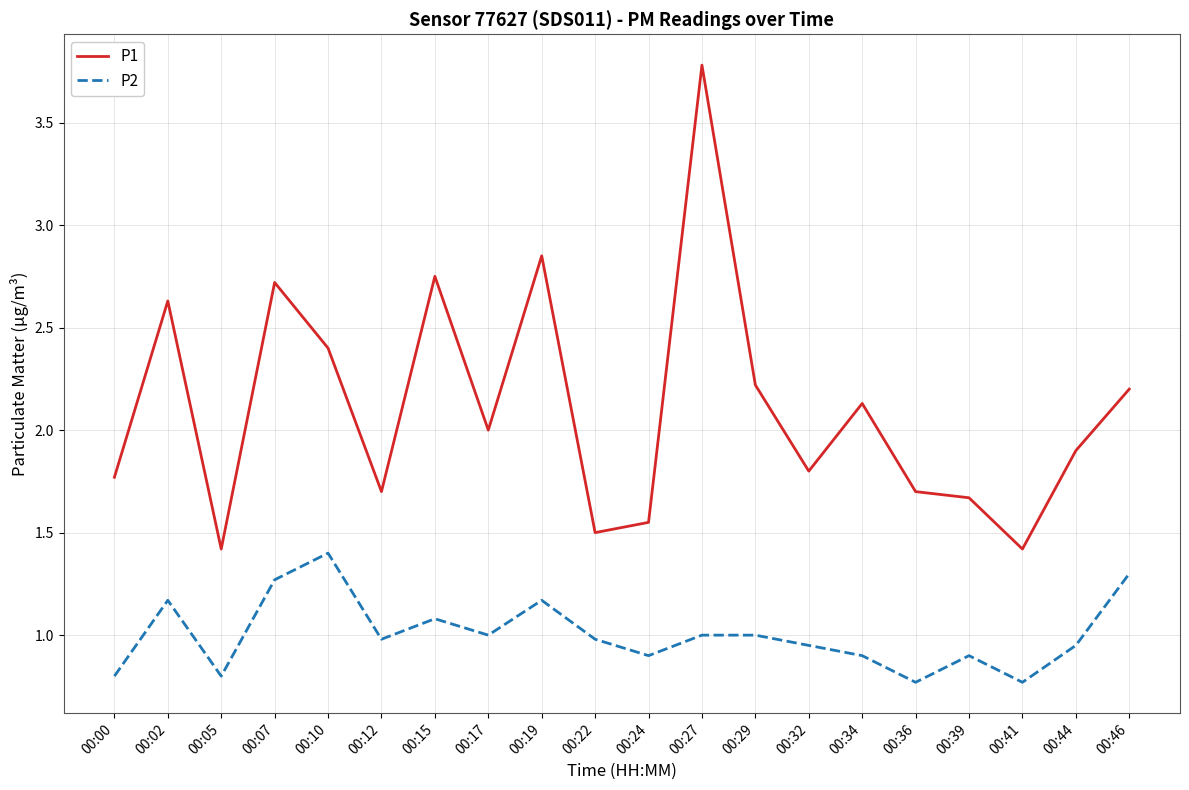

What is the difference between the highest and lowest values at 00:12?

0.7